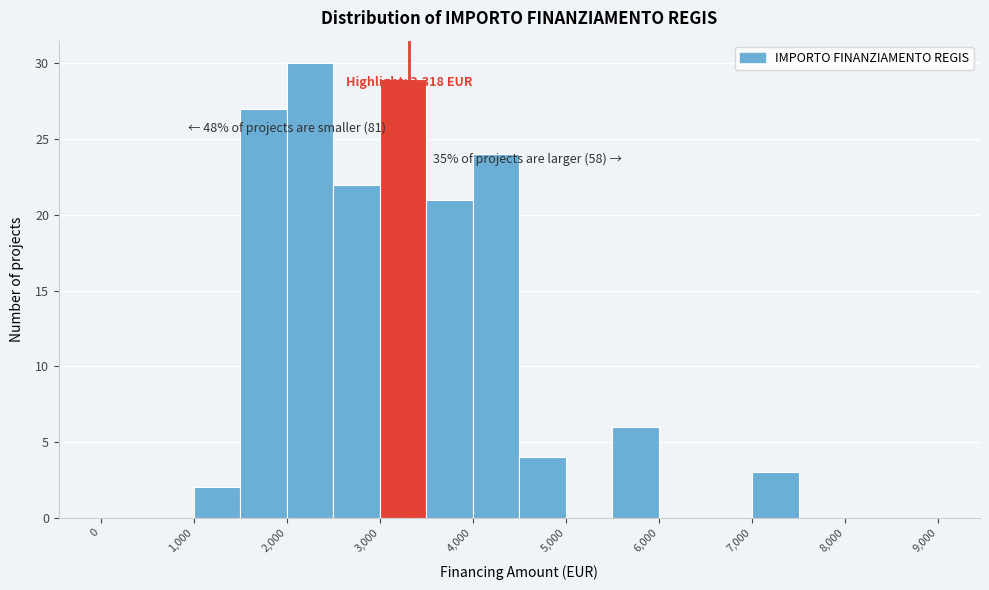

Which range on the x-axis has the tallest bar?

2000 to 2500